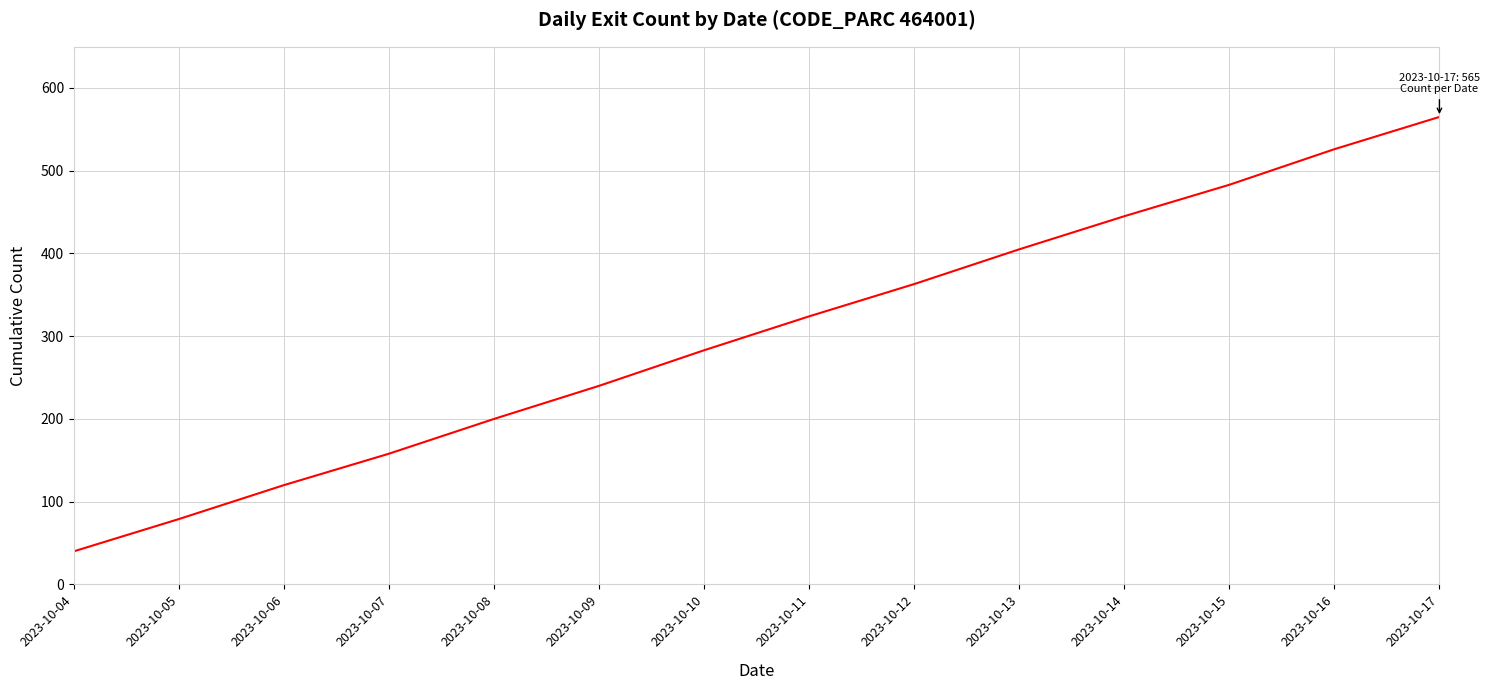

Reading left to right, what are all the values shown in this chart?

2023-10-04=40	2023-10-05=79	2023-10-06=120	2023-10-07=158	2023-10-08=200	2023-10-09=240	2023-10-10=283	2023-10-11=324	2023-10-12=363	2023-10-13=405	2023-10-14=445	2023-10-15=483	2023-10-16=526	2023-10-17=565